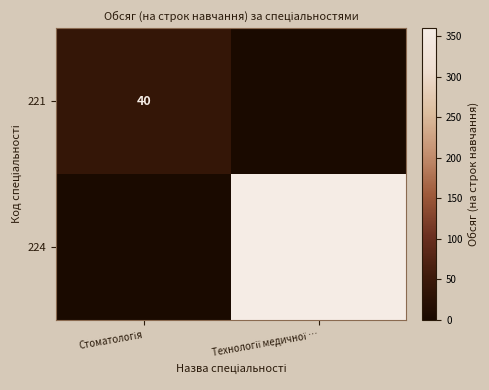

The value of 224 at Технології медичної … is 628. True or false?

False